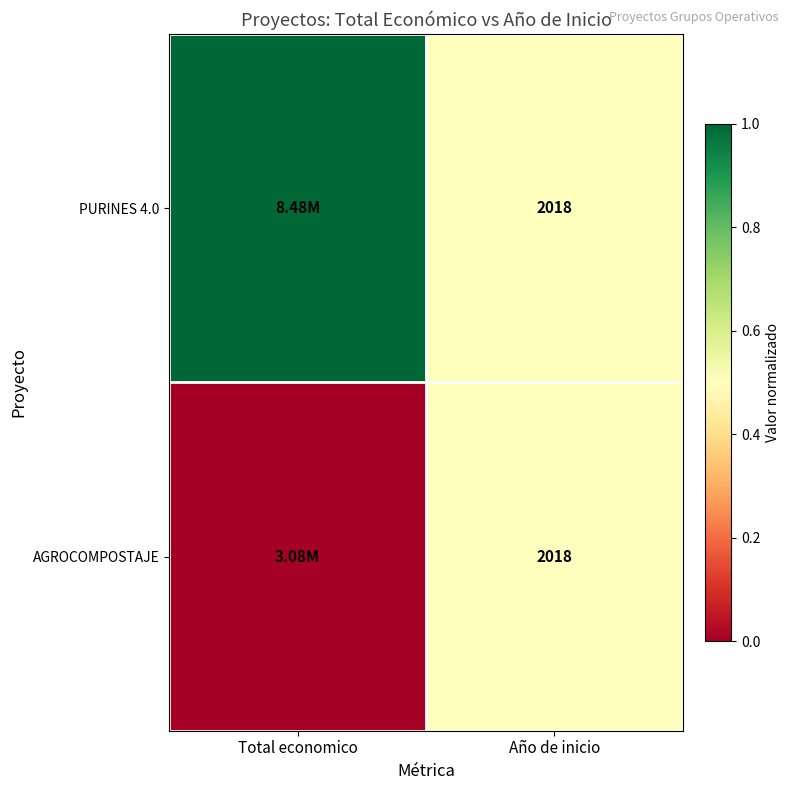

What is the total value across all series at Año de inicio?

4036